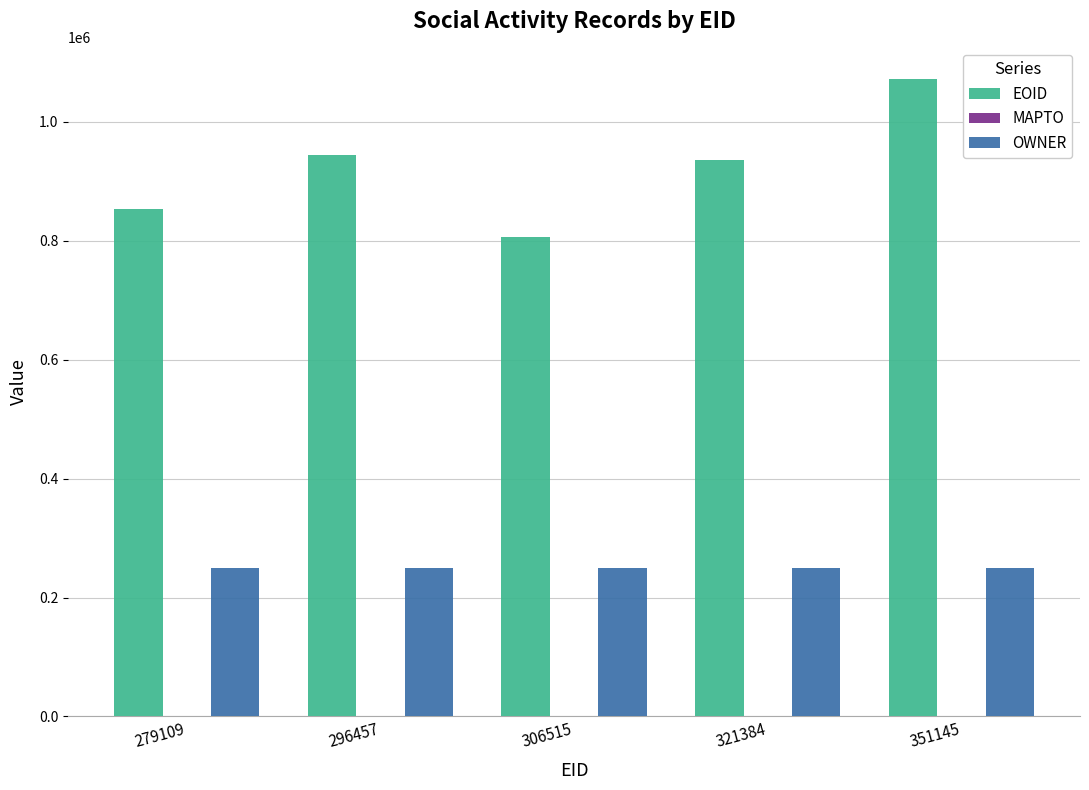

Read the EOID value at 296457.

944256